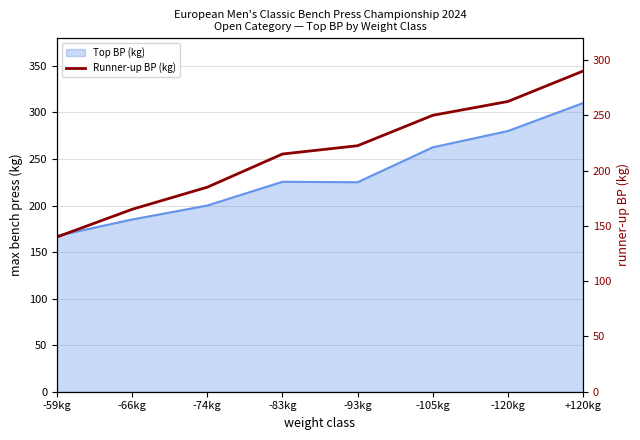

What is the label of the 4th point from the left?

-83kg